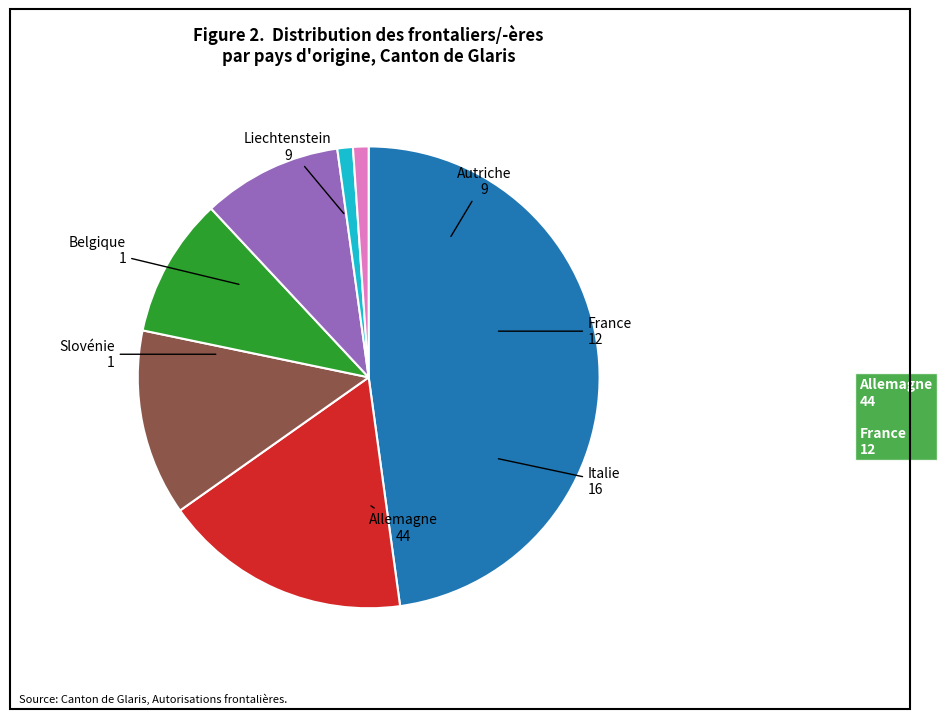

Does any single category account for the majority?

No